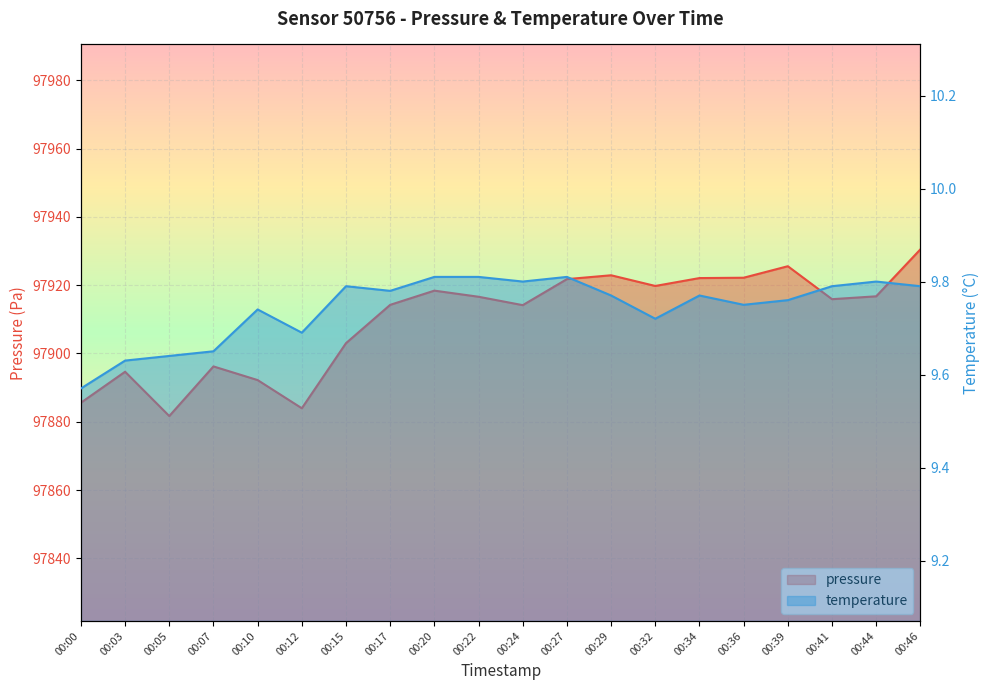

Rank the series by their maximum value, from lowest to highest.

temperature, pressure